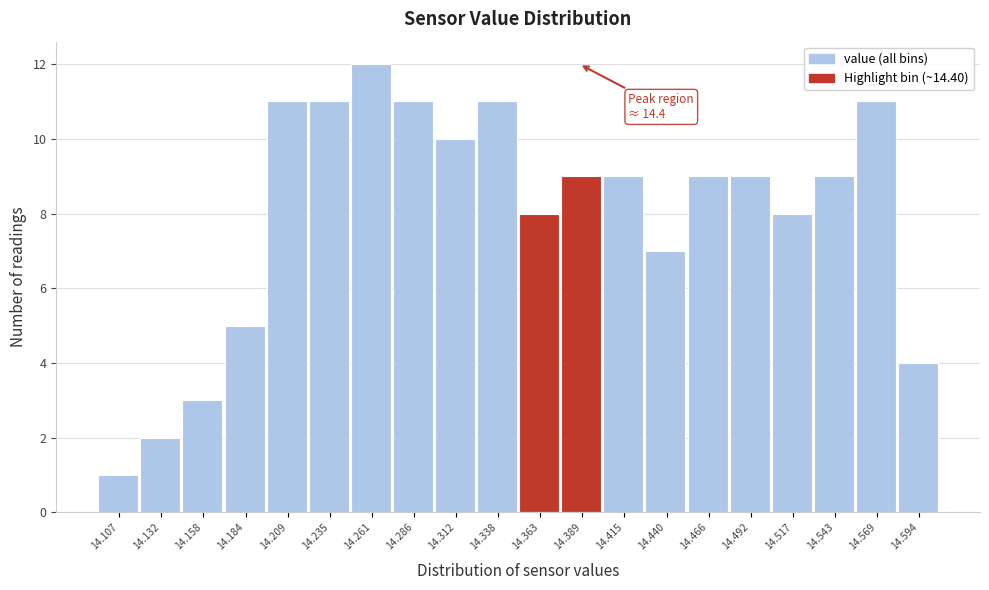

Reading right to left, list all the values displayed in this chart.

14.594=4	14.569=11	14.543=9	14.517=8	14.492=9	14.466=9	14.440=7	14.415=9	14.389=9	14.363=8	14.338=11	14.312=10	14.286=11	14.261=12	14.235=11	14.209=11	14.184=5	14.158=3	14.132=2	14.107=1